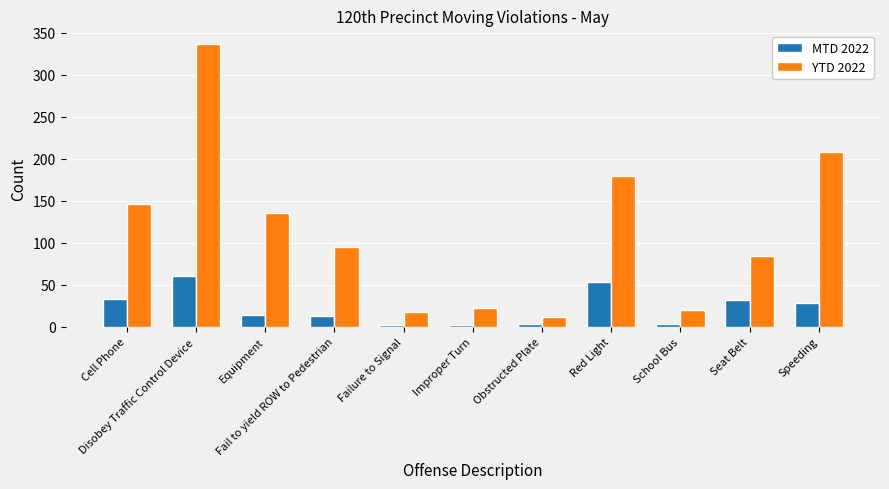

What is the value of the MTD 2022 bar at the 5th from the left?

2